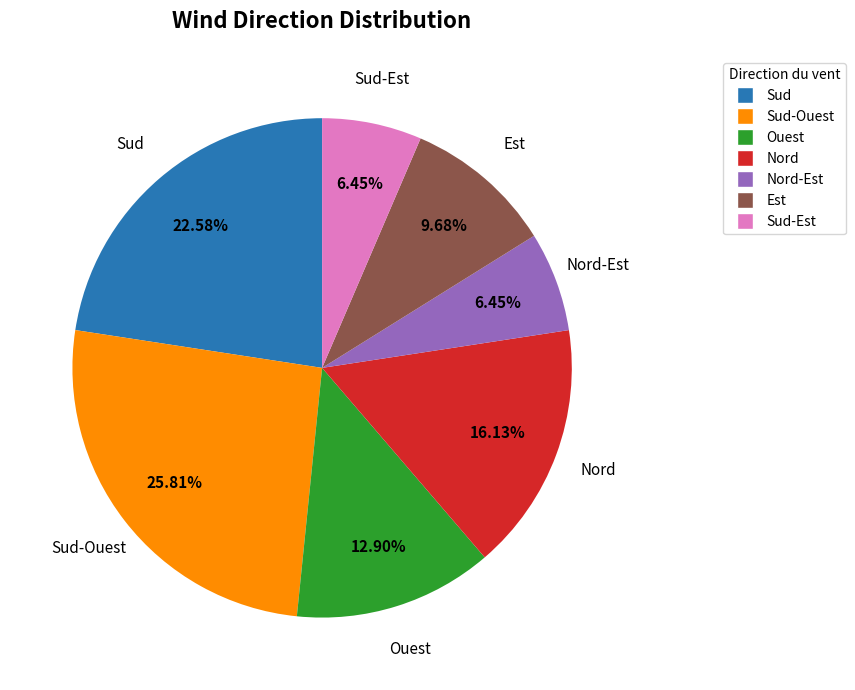

To the nearest percent, what percentage of the pie is Sud-Ouest?

26%